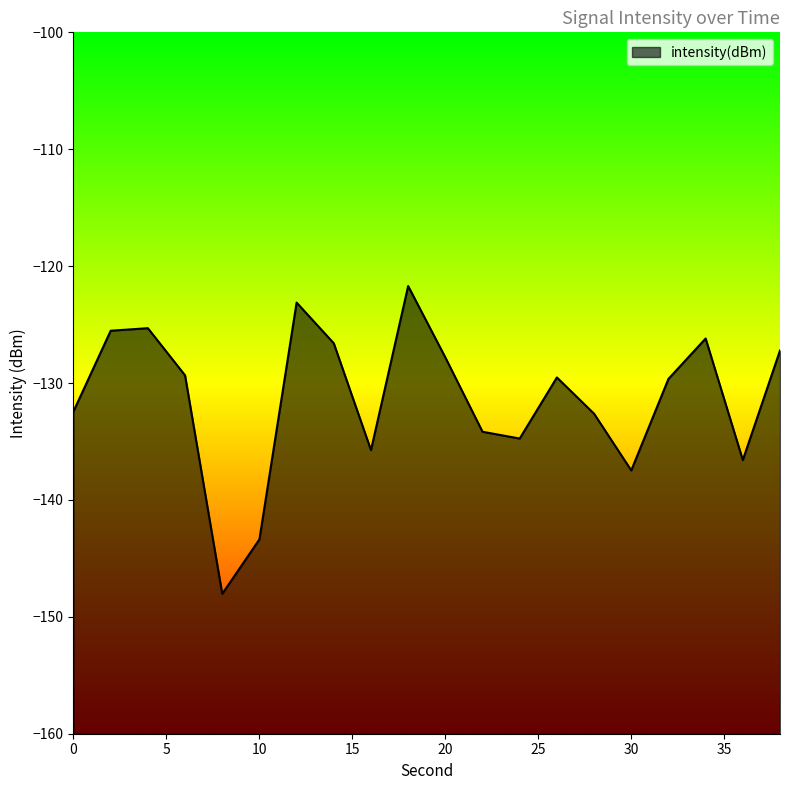

List the labels in order of value, largest first.

18, 12, 4, 2, 34, 14, 38, 20, 6, 26, 32, 0, 28, 22, 24, 16, 36, 30, 10, 8